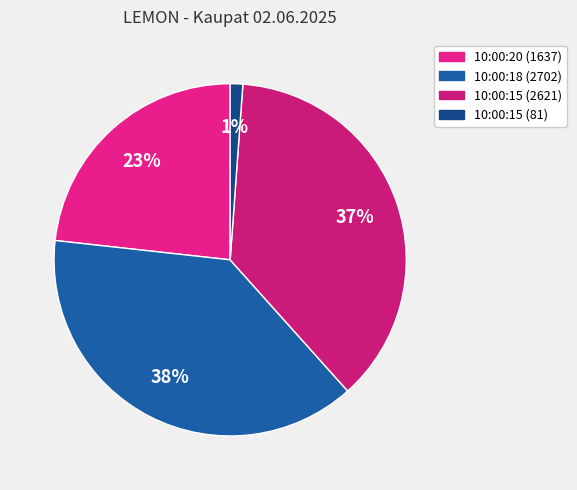

How many slices are in this pie chart?

4